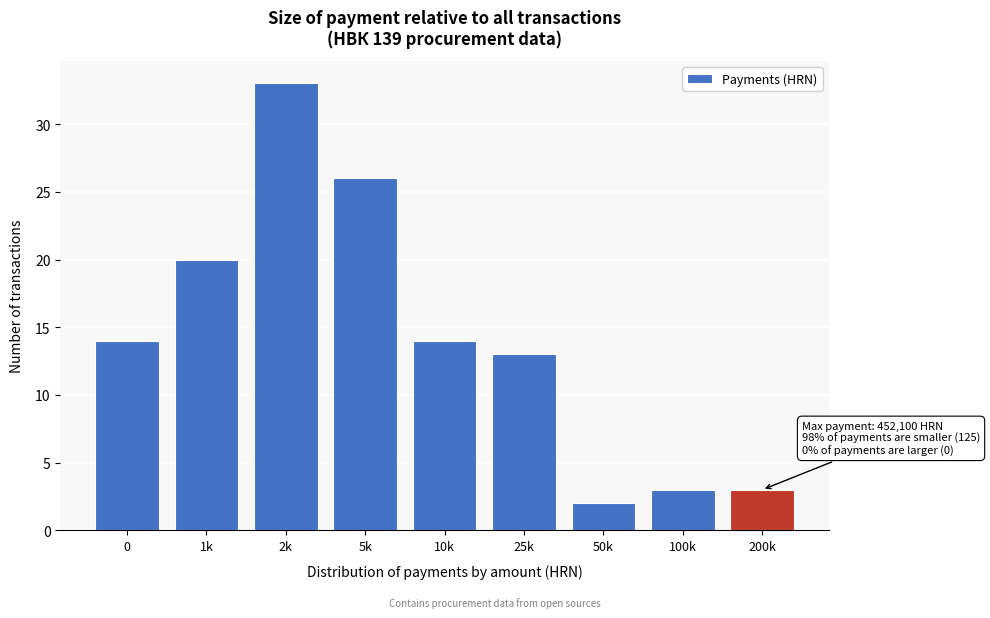

Reading left to right, extract all data points from this chart.

14	20	33	26	14	13	2	3	3